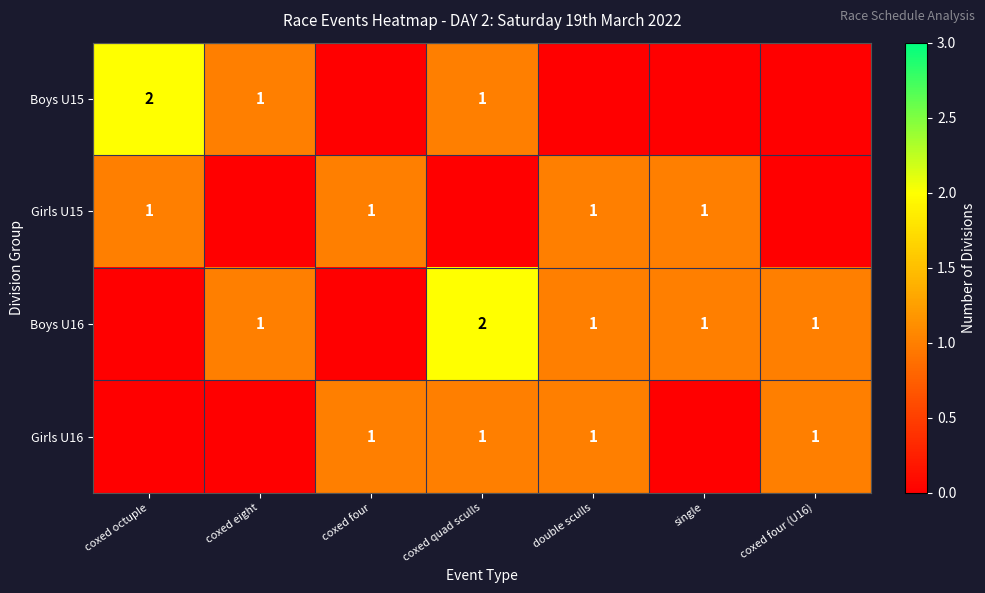

True or false: Boys U15 has a value of 3 at coxed octuple.

False